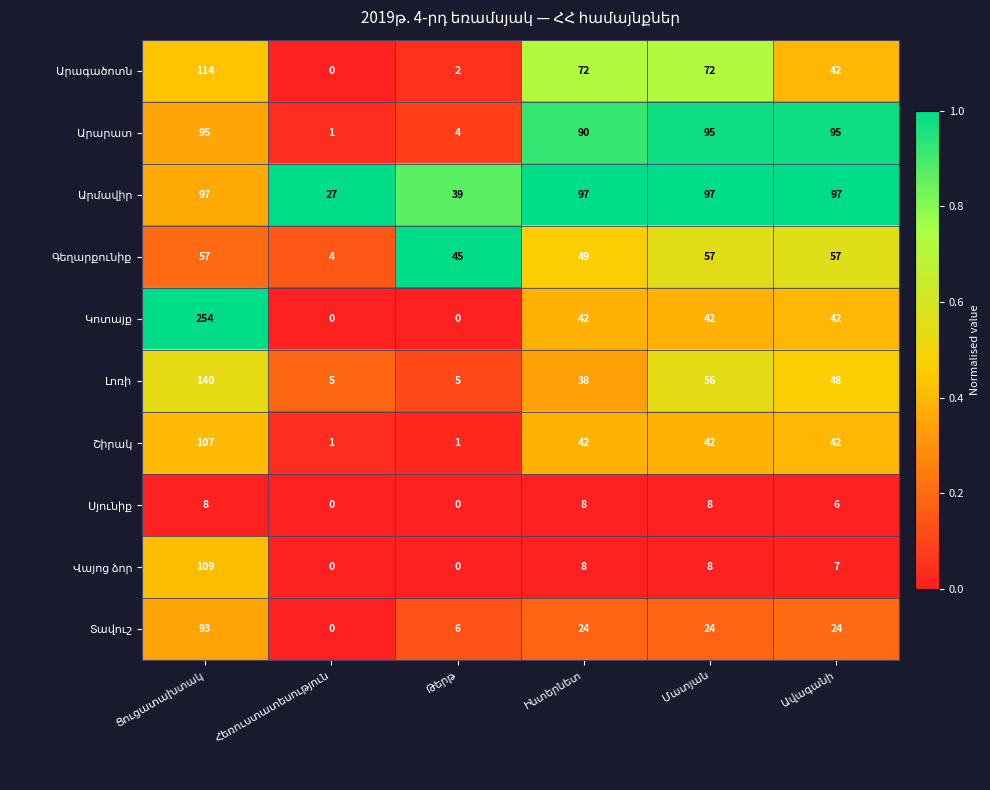

What is the greatest value displayed?

254